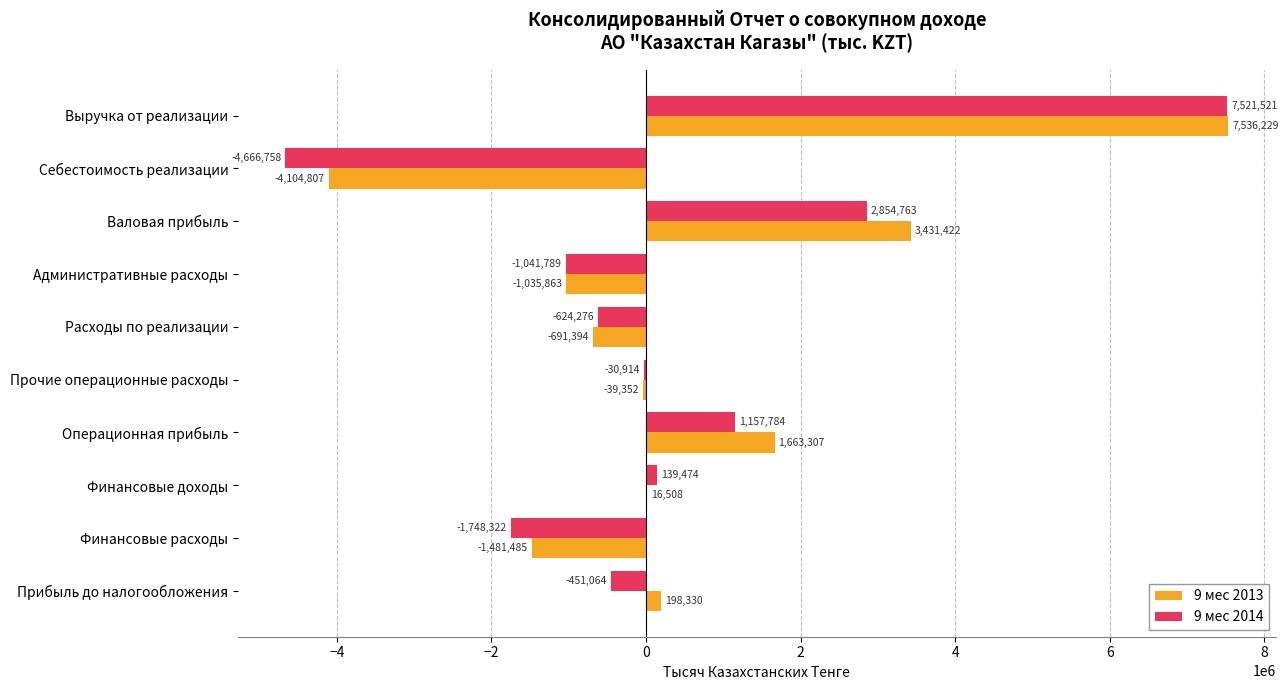

Which series changed the most between Выручка от реализации and Расходы по реализации?

9 мес 2013